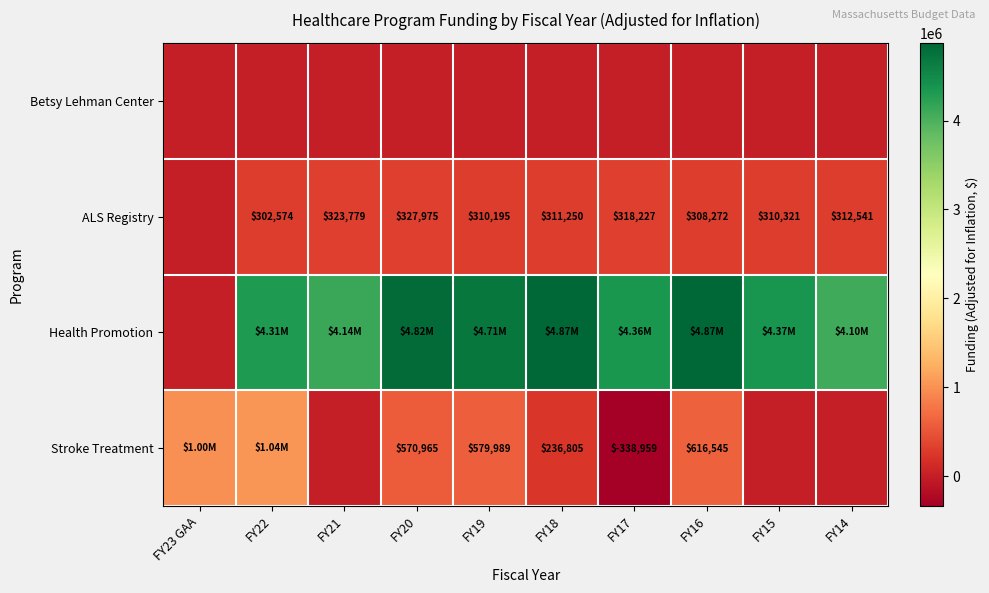

What is the total value across all series at FY22?

5653108